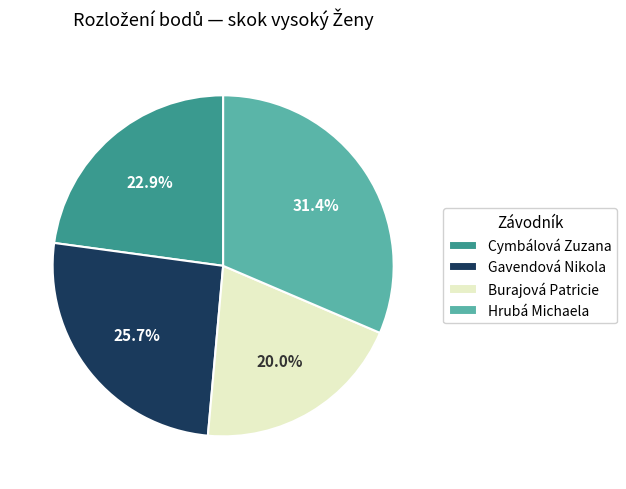

Is the sum of Gavendová Nikola and Burajová Patricie greater than half?

No